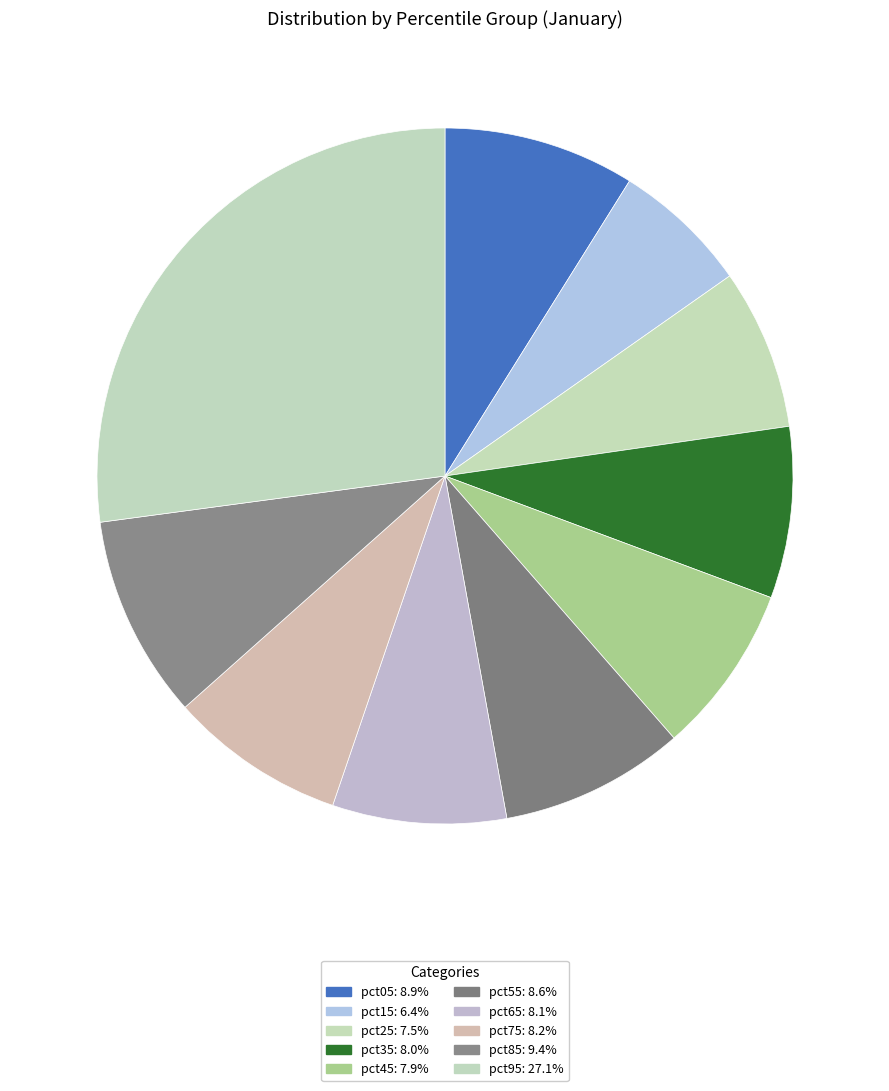

How many slices are in this pie chart?

10